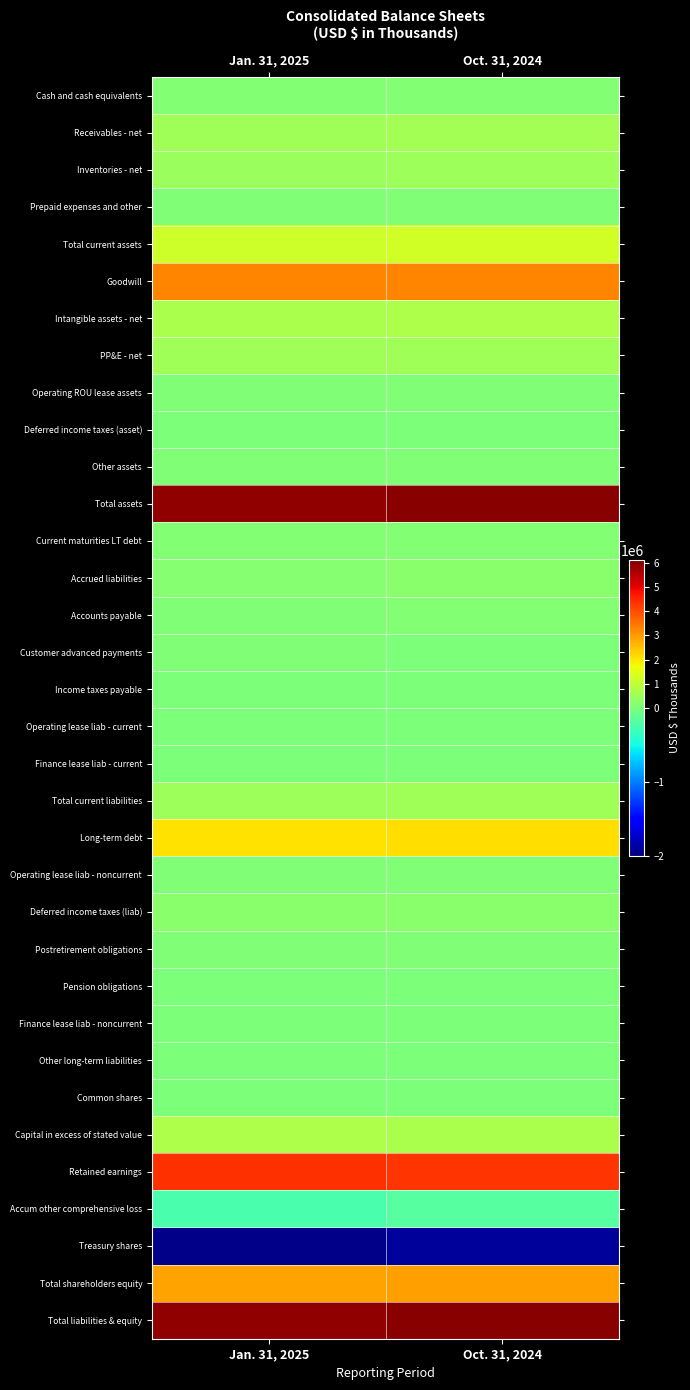

Reading left to right, transcribe all the data shown in this chart.

Cash and cash equivalents: Jan. 31, 2025=130424	Oct. 31, 2024=115952
Receivables - net: Jan. 31, 2025=531298	Oct. 31, 2024=594663
Inventories - net: Jan. 31, 2025=472234	Oct. 31, 2024=476935
Prepaid expenses and other: Jan. 31, 2025=92068	Oct. 31, 2024=87482
Total current assets: Jan. 31, 2025=1226024	Oct. 31, 2024=1275032
Goodwill: Jan. 31, 2025=3242344	Oct. 31, 2024=3280819
Intangible assets - net: Jan. 31, 2025=704496	Oct. 31, 2024=740846
PP&E - net: Jan. 31, 2025=538448	Oct. 31, 2024=544607
Operating ROU lease assets: Jan. 31, 2025=87814	Oct. 31, 2024=93620
Deferred income taxes (asset): Jan. 31, 2025=11748	Oct. 31, 2024=11196
Other assets: Jan. 31, 2025=60652	Oct. 31, 2024=54846
Total assets: Jan. 31, 2025=5871526	Oct. 31, 2024=6000966
Current maturities LT debt: Jan. 31, 2025=101063	Oct. 31, 2024=103928
Accrued liabilities: Jan. 31, 2025=182124	Oct. 31, 2024=225231
Accounts payable: Jan. 31, 2025=88546	Oct. 31, 2024=97839
Customer advanced payments: Jan. 31, 2025=49092	Oct. 31, 2024=46400
Income taxes payable: Jan. 31, 2025=41446	Oct. 31, 2024=32754
Operating lease liab - current: Jan. 31, 2025=16532	Oct. 31, 2024=17063
Finance lease liab - current: Jan. 31, 2025=5264	Oct. 31, 2024=5262
Total current liabilities: Jan. 31, 2025=484067	Oct. 31, 2024=528477
Long-term debt: Jan. 31, 2025=2085177	Oct. 31, 2024=2101197
Operating lease liab - noncurrent: Jan. 31, 2025=75497	Oct. 31, 2024=80818
Deferred income taxes (liab): Jan. 31, 2025=208575	Oct. 31, 2024=205687
Postretirement obligations: Jan. 31, 2025=51406	Oct. 31, 2024=51544
Pension obligations: Jan. 31, 2025=44710	Oct. 31, 2024=46893
Finance lease liab - noncurrent: Jan. 31, 2025=11661	Oct. 31, 2024=12083
Other long-term liabilities: Jan. 31, 2025=33822	Oct. 31, 2024=42075
Common shares: Jan. 31, 2025=12253	Oct. 31, 2024=12253
Capital in excess of stated value: Jan. 31, 2025=719073	Oct. 31, 2024=714091
Retained earnings: Jan. 31, 2025=4345249	Oct. 31, 2024=4295199
Accum other comprehensive loss: Jan. 31, 2025=-236007	Oct. 31, 2024=-184840
Treasury shares: Jan. 31, 2025=-1963957	Oct. 31, 2024=-1904511
Total shareholders equity: Jan. 31, 2025=2876611	Oct. 31, 2024=2932192
Total liabilities & equity: Jan. 31, 2025=5871526	Oct. 31, 2024=6000966